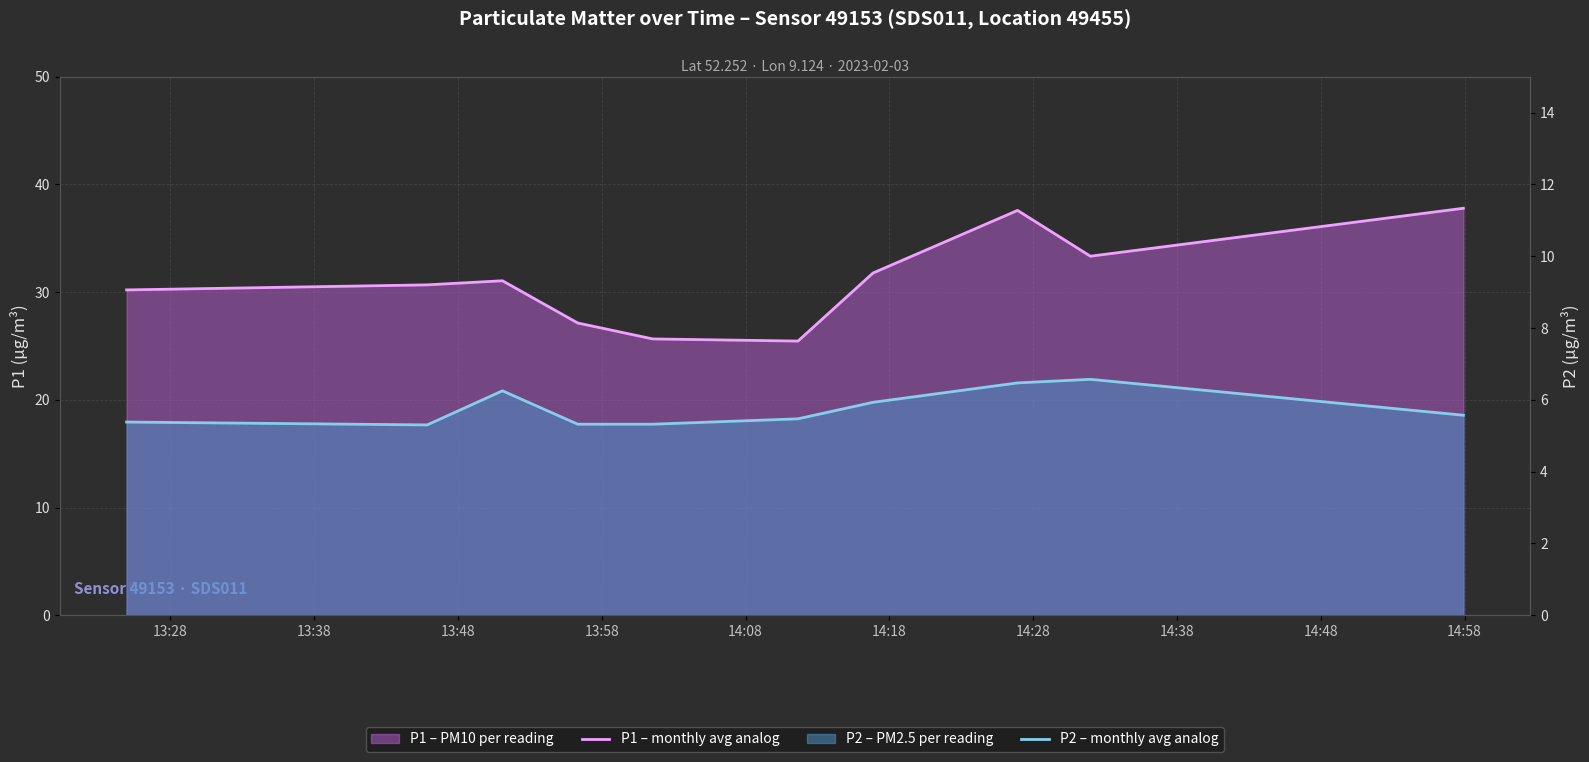

True or false: P1 – monthly avg analog and P2 – monthly avg analog intersect in this chart.

False